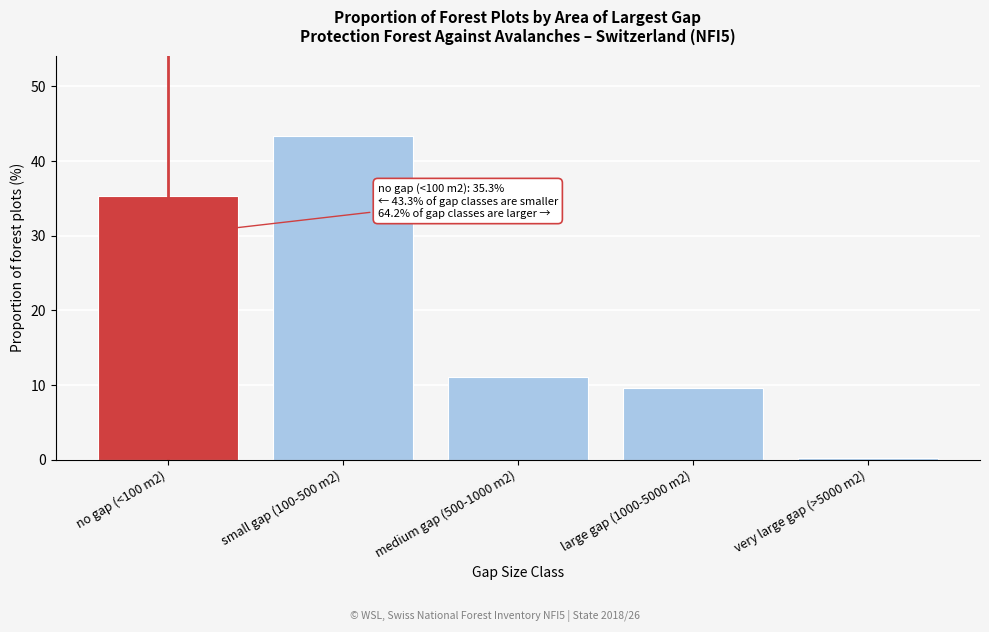

Reading left to right, what are all the values shown in this chart?

35.3	43.3	11.1	9.6	0.2